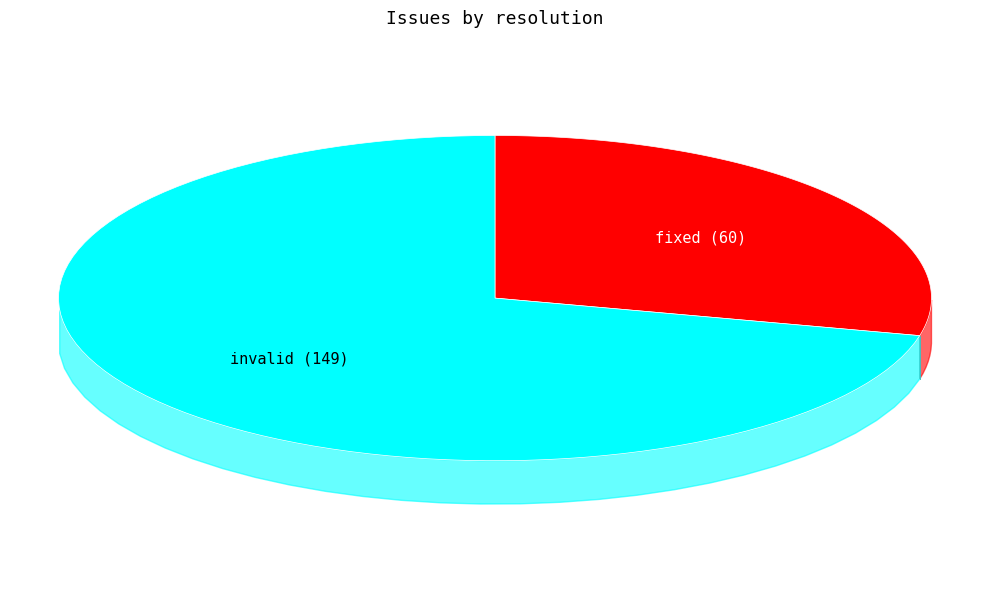

Is it true that fixed is 21% of the pie?

False